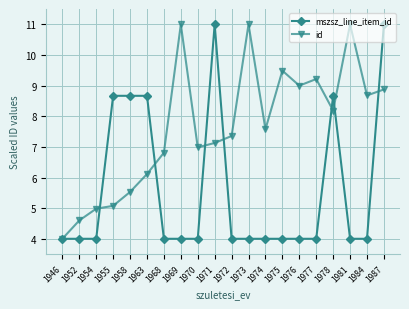

At 1974, list the series in order from smallest to largest.

mszsz_line_item_id, id